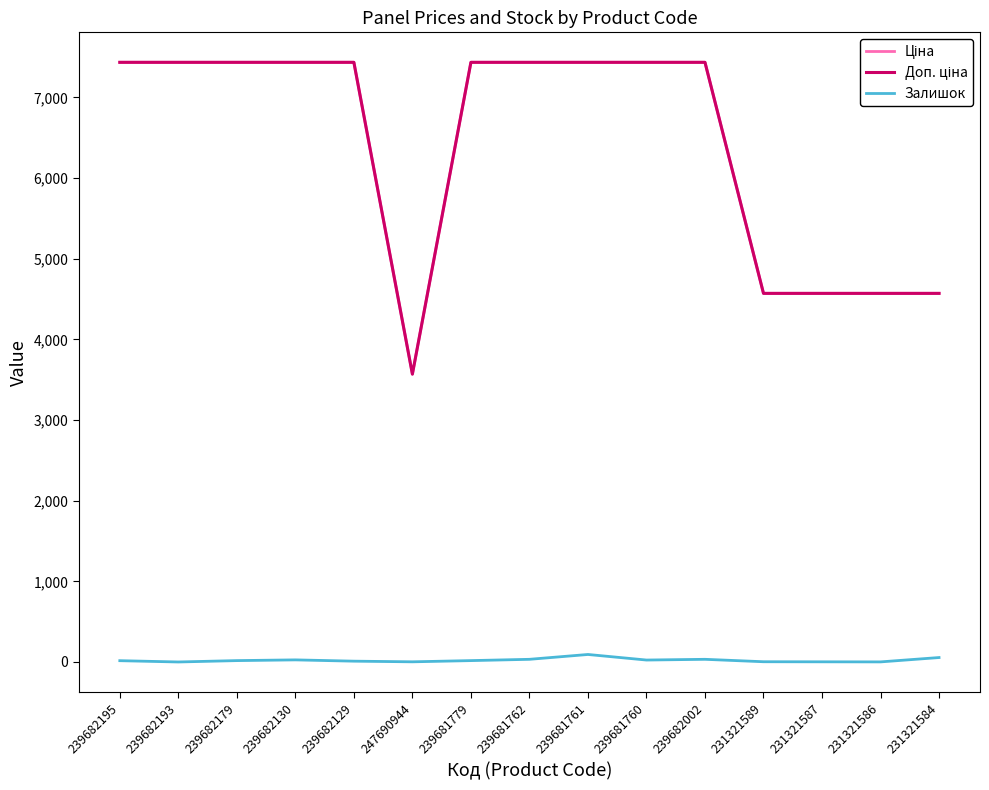

What position from the right is 231321586?

2